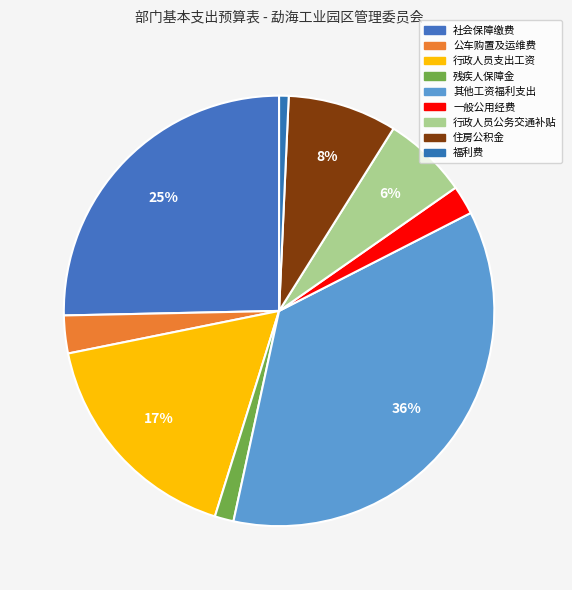

Combined, do 行政人员公务交通补贴 and 福利费 account for over 50%?

No